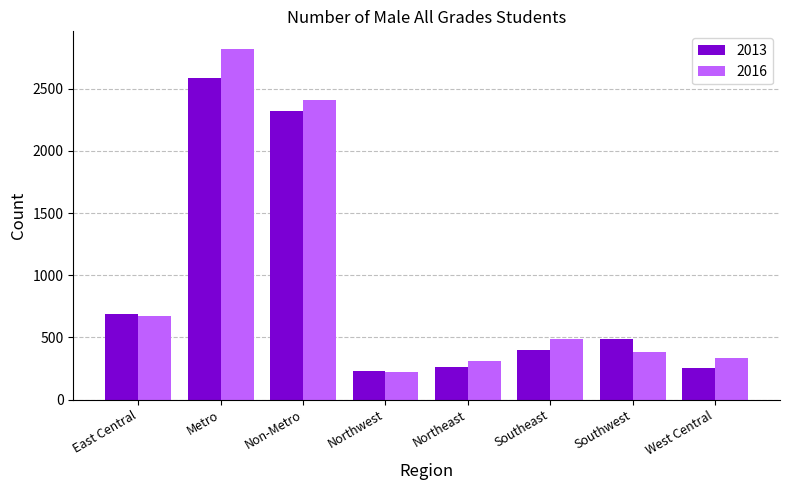

What are all the series names shown in the legend?

2013, 2016